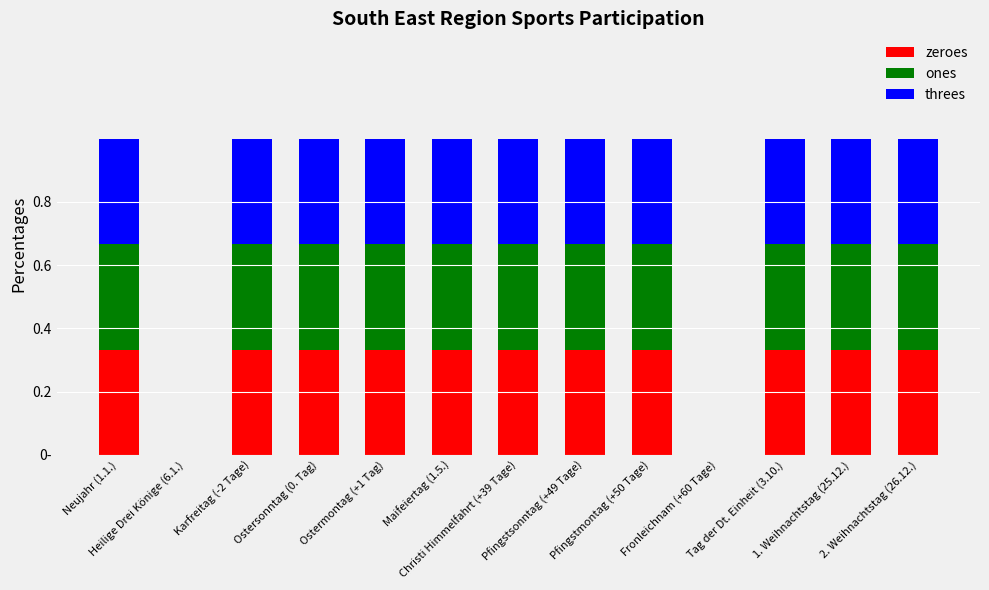

What are all the series names shown in the legend?

zeroes, ones, threes